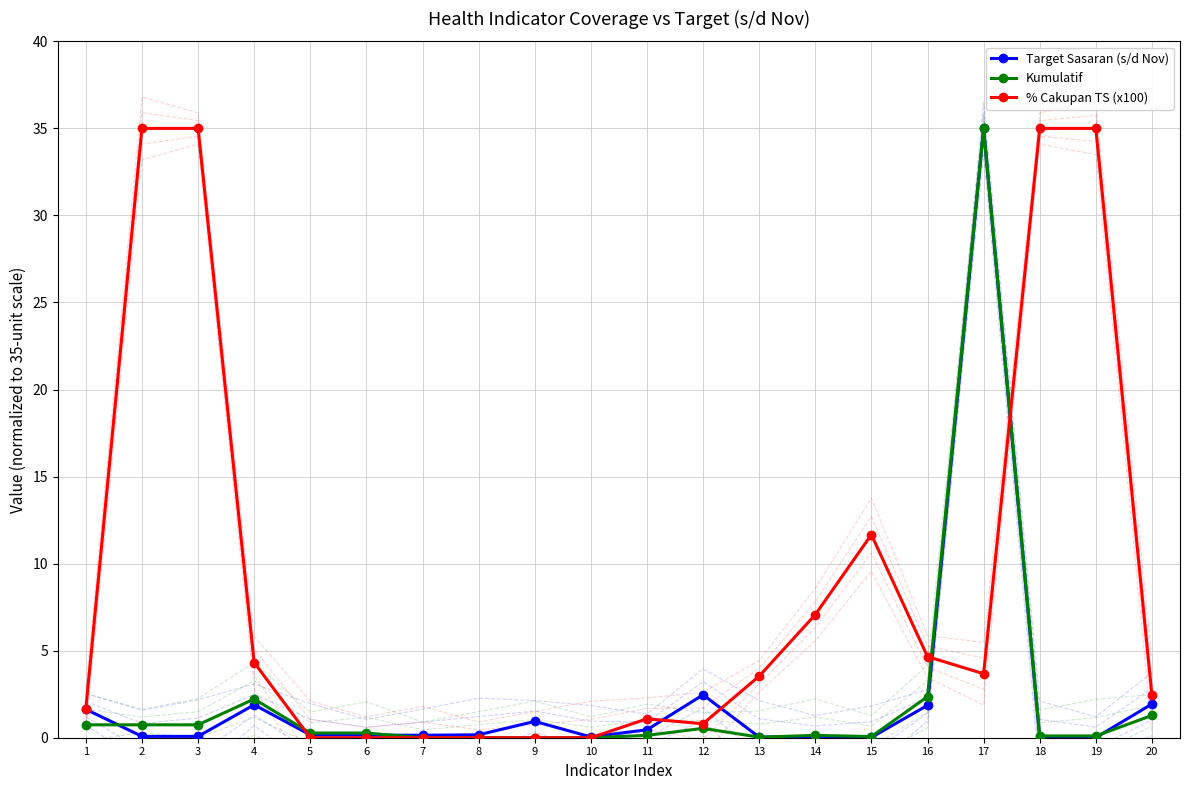

Where is the first local maximum for Kumulatif?

4